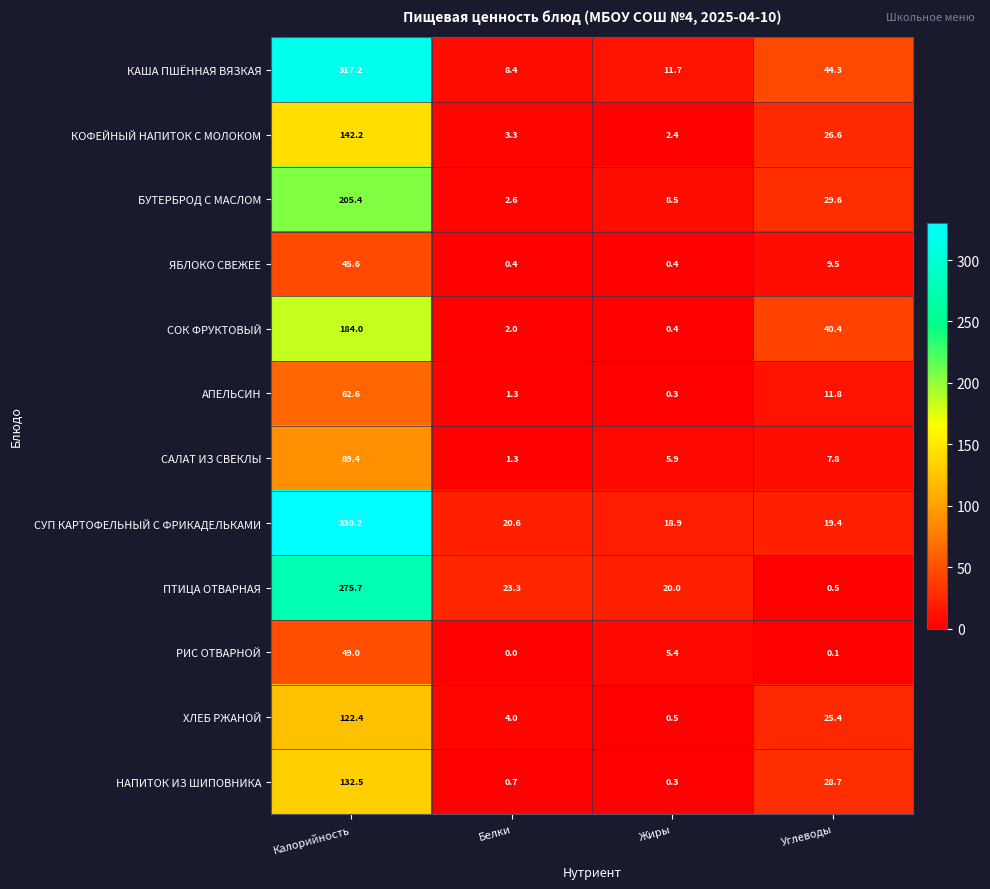

Between Калорийность and Белки, which series saw the biggest shift?

СУП КАРТОФЕЛЬНЫЙ С ФРИКАДЕЛЬКАМИ